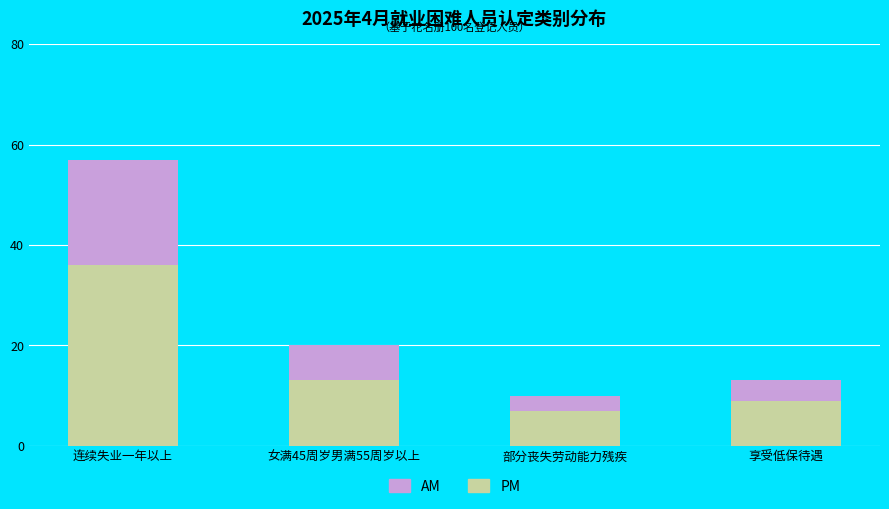

Reading left to right, what are the values for PM?

36	13	7	9